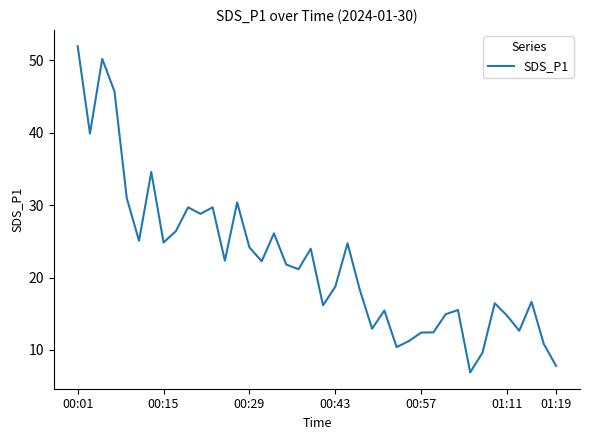

What is the minimum value shown in the chart?

6.9